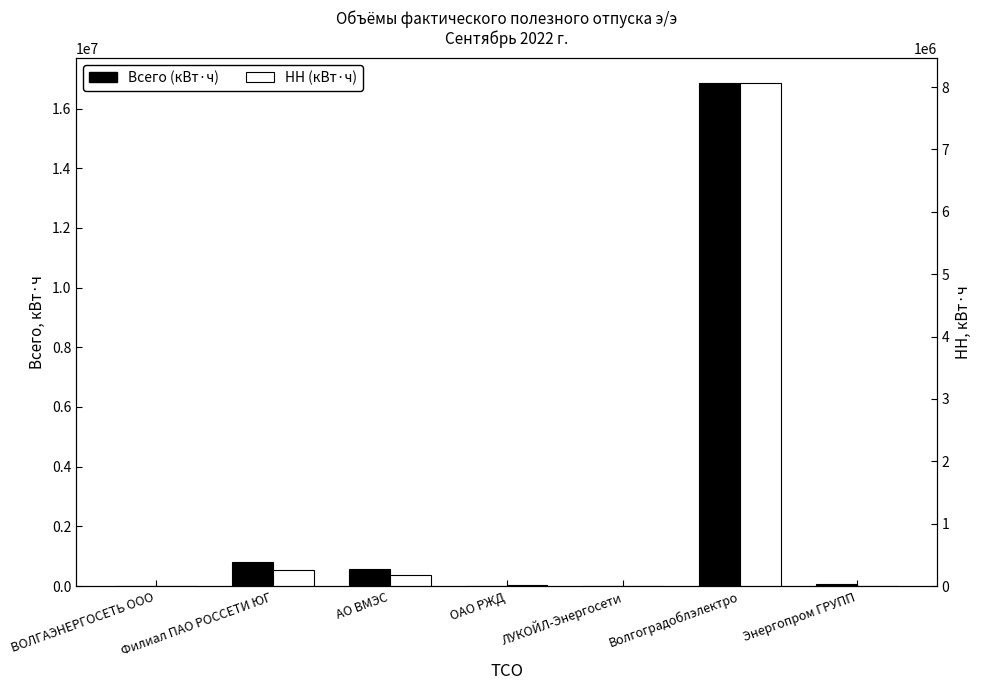

Rank the series at ЛУКОЙЛ-Энергосети from lowest to highest value.

Всего (кВт·ч), НН (кВт·ч)